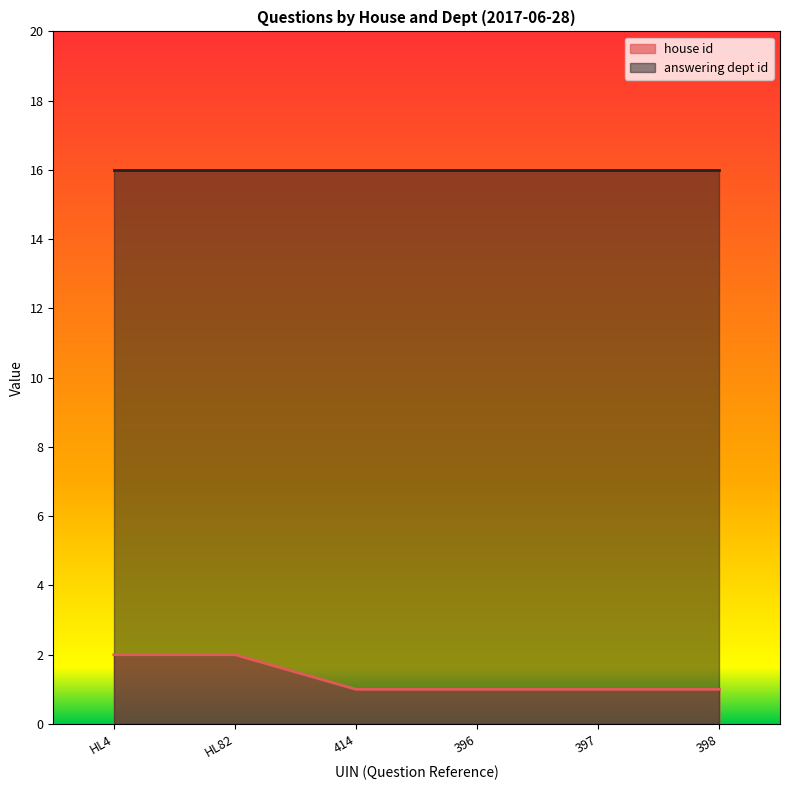

Reading left to right, extract all data points from this chart.

2	2	1	1	1	1